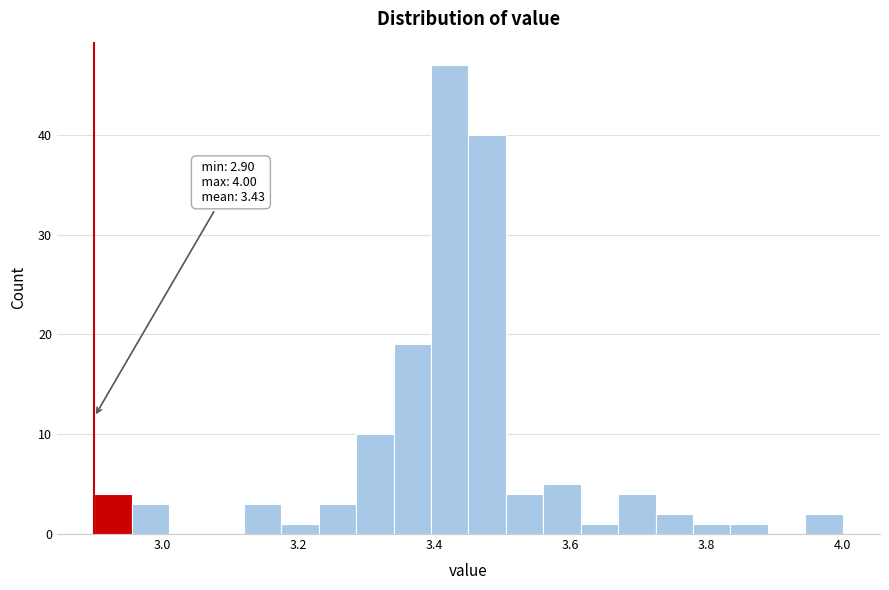

Around what value on the x-axis is the tallest bar? Give the approximate position of its centre, as read against the axis.

3.42